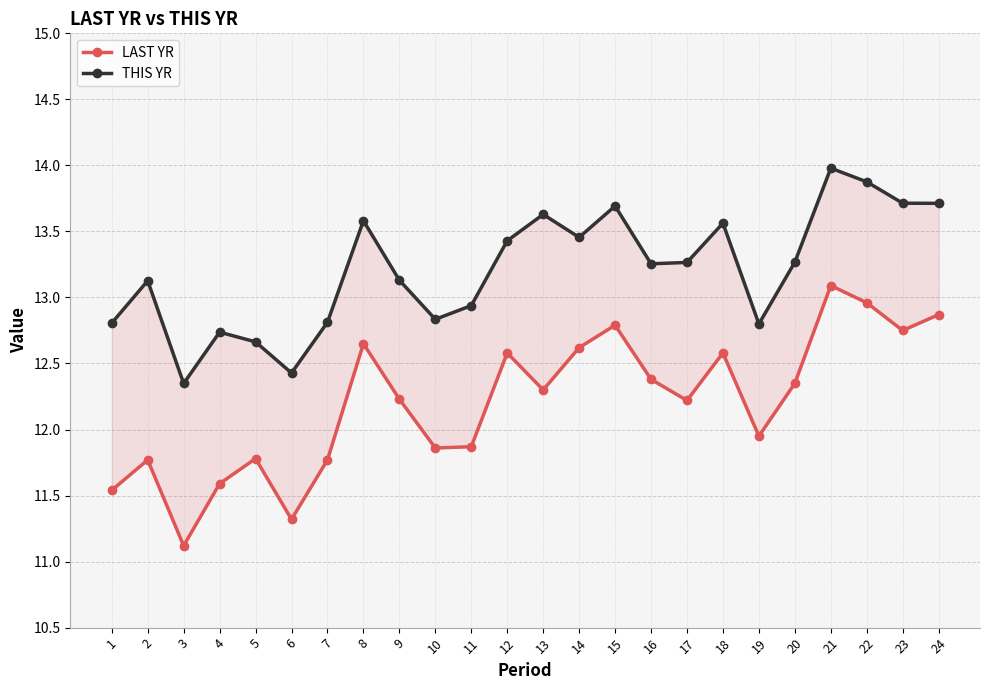

What is the difference between the LAST YR values at 20 and 9?

0.1